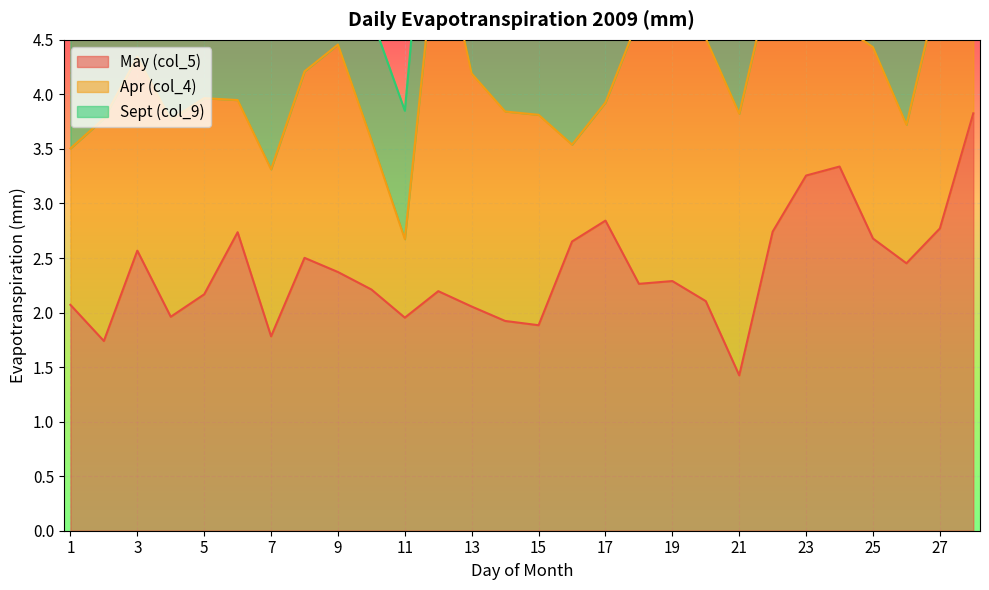

The value of May (col_5) at 8 is 3.3. True or false?

False